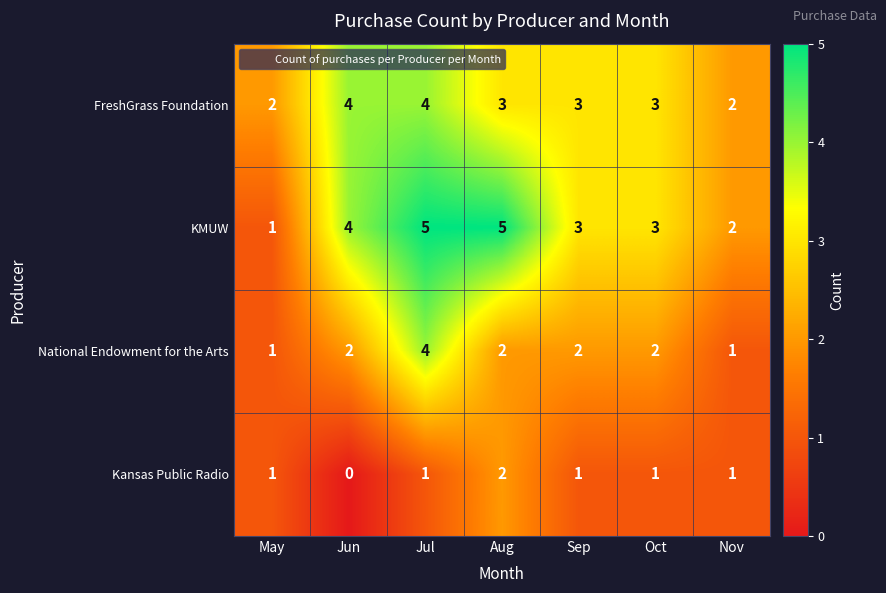

Which series has the widest spread of values?

KMUW